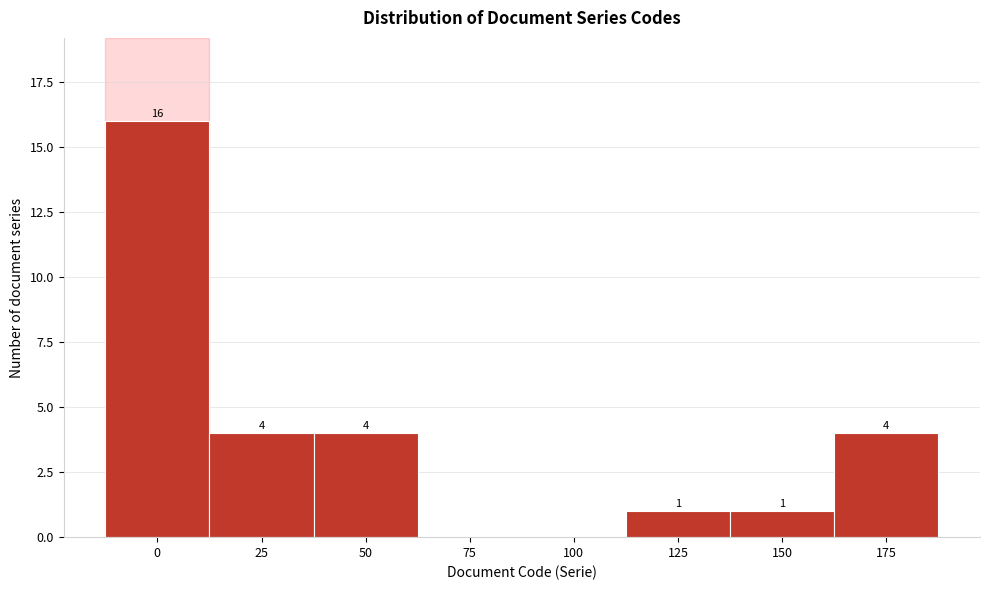

Reading left to right, extract all data points from this chart.

0=16	25=4	50=4	75=0	100=0	125=1	150=1	175=4